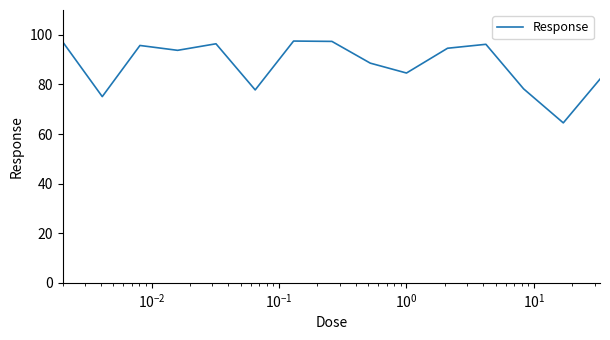

What is the greatest value displayed?

97.5